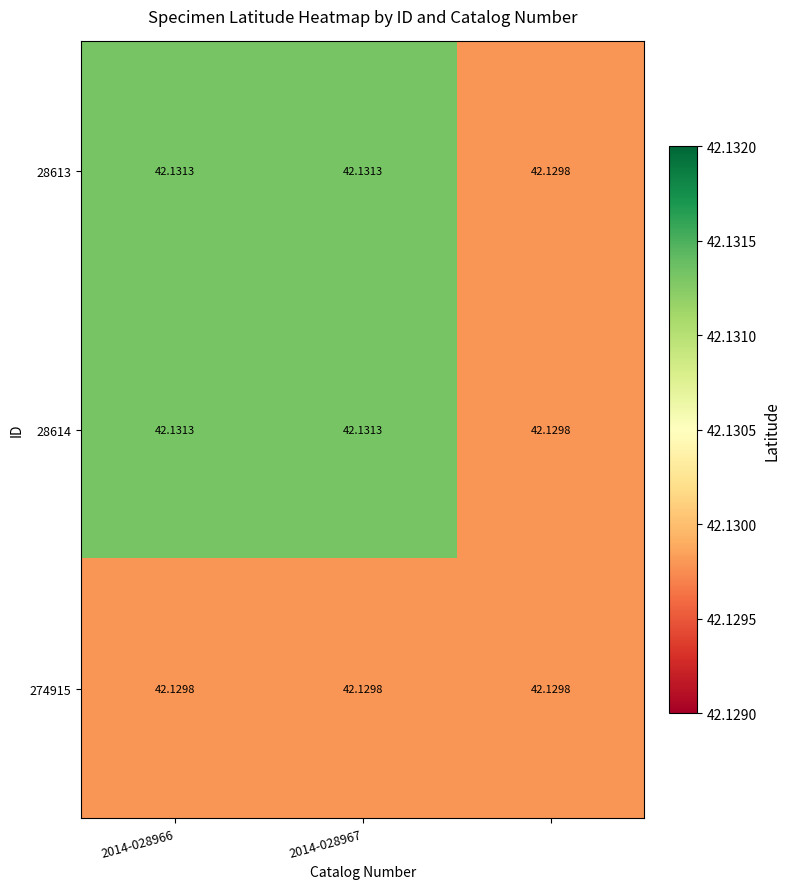

Which series has the largest total across all categories?

28613